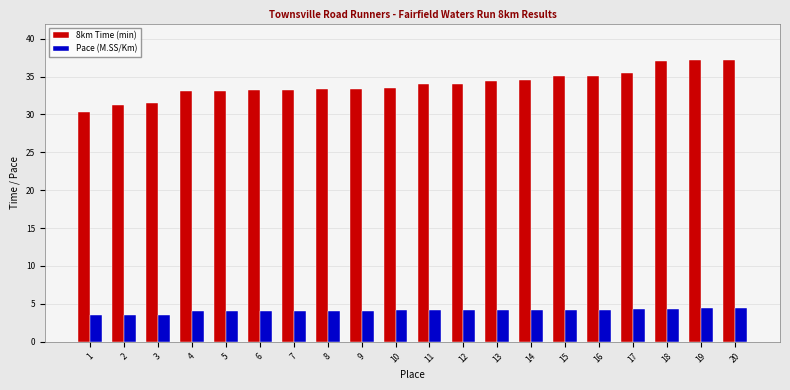

Rank the series by their average value, from highest to lowest.

8km Time (min), Pace (M.SS/Km)